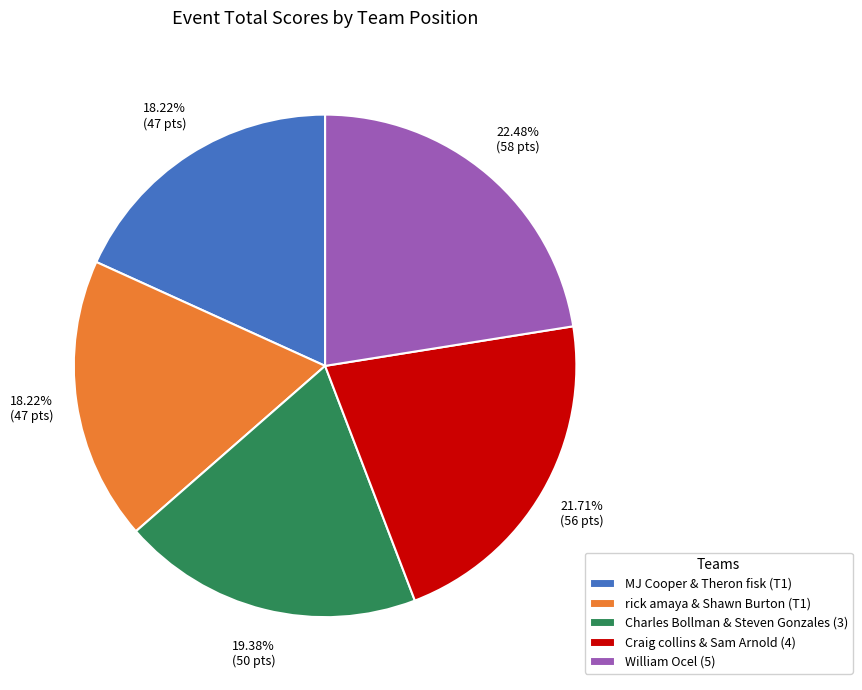

What is the ratio of the value at rick amaya & Shawn Burton (T1) to the value at Charles Bollman & Steven Gonzales (3)?

0.9